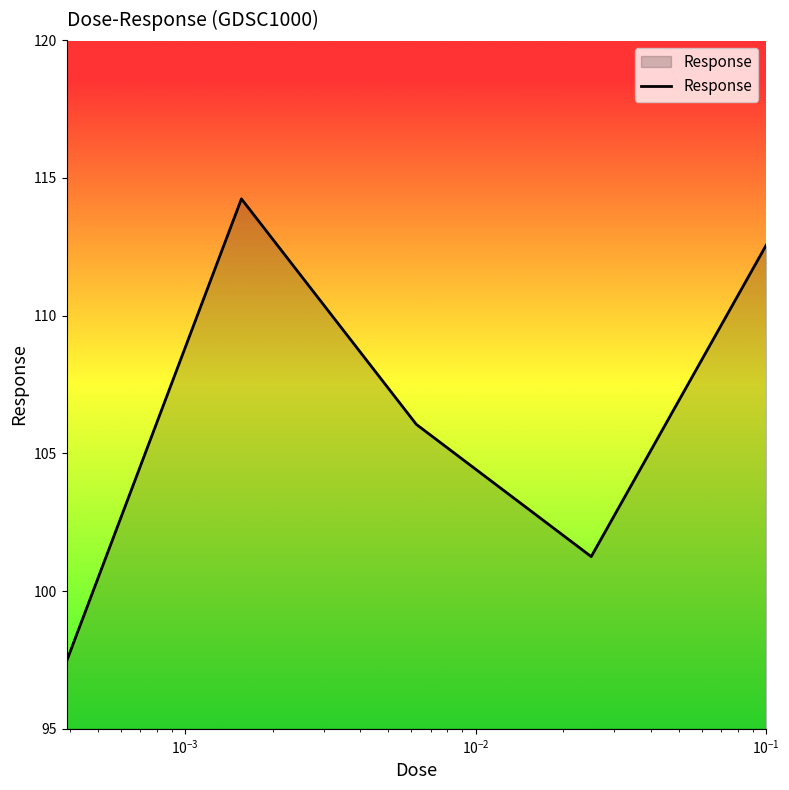

What is the greatest value displayed?

114.2